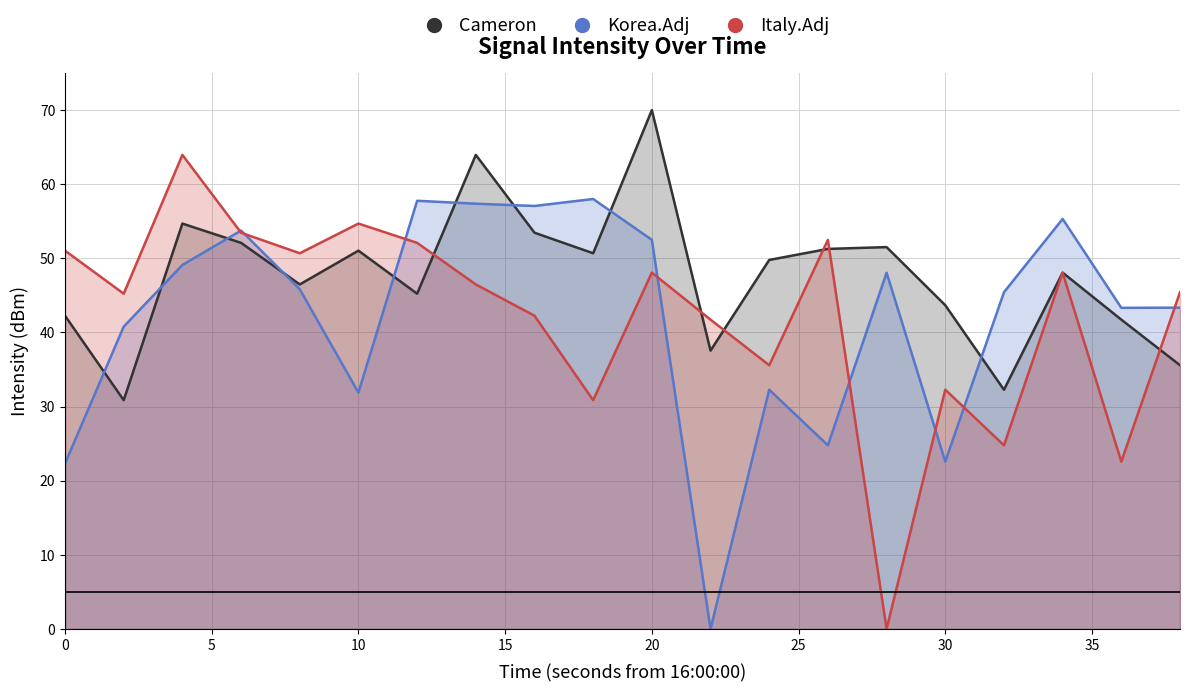

How many times do Cameron and Korea.Adj cross each other?

9